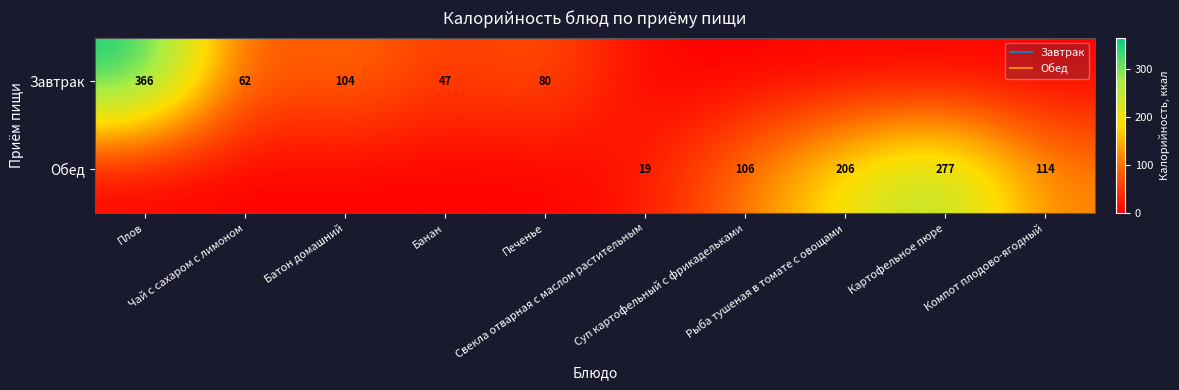

What is the approximate value of Обед at Компот плодово-ягодный?

114